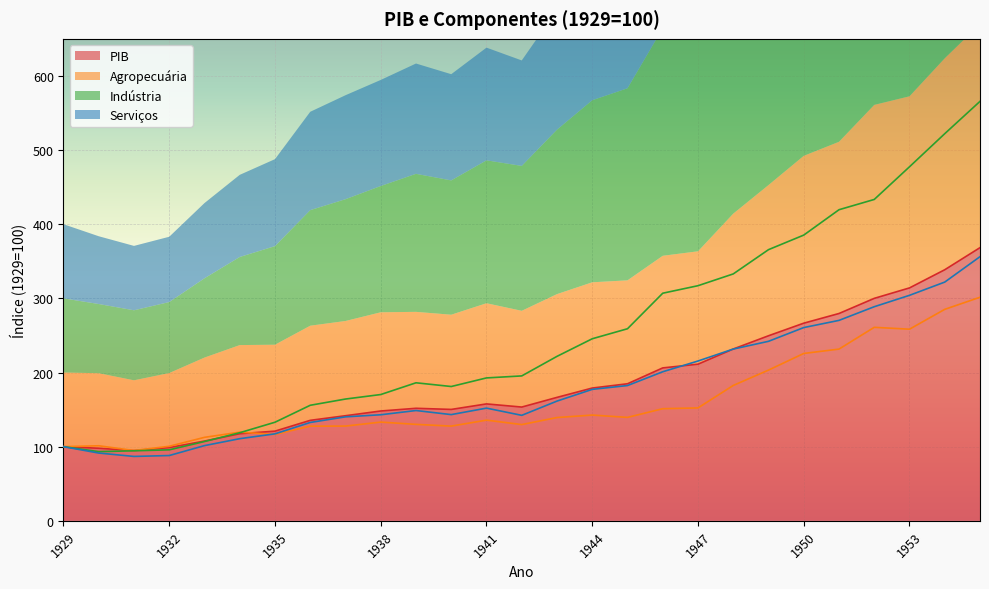

How many intersections are there between Serviços and Agropecuária?

1